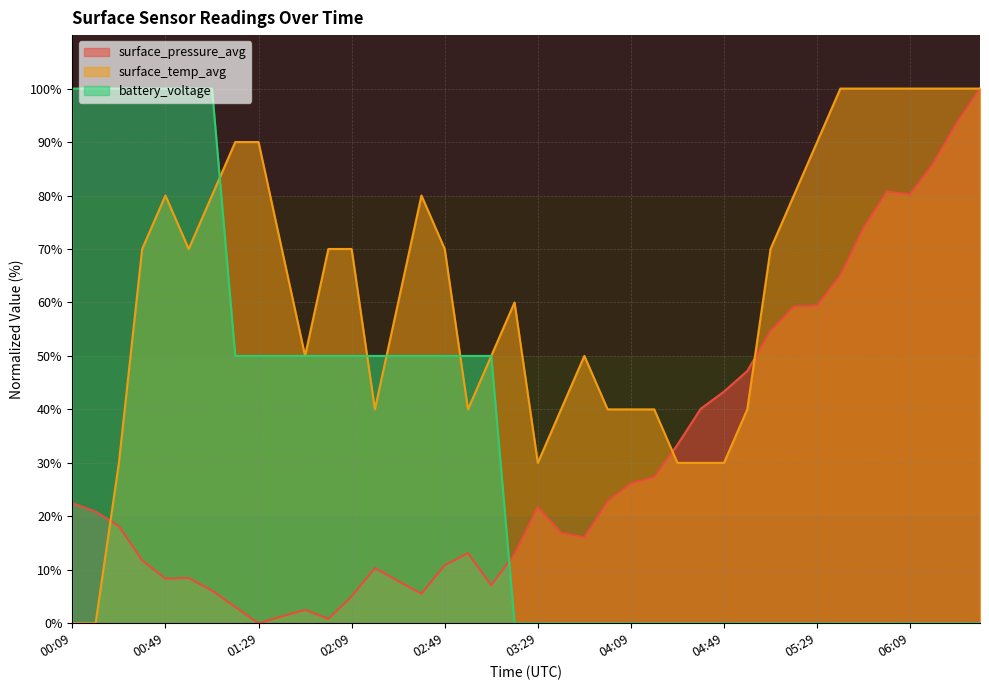

What value does the surface_pressure_avg series have at 04:09?

26.2